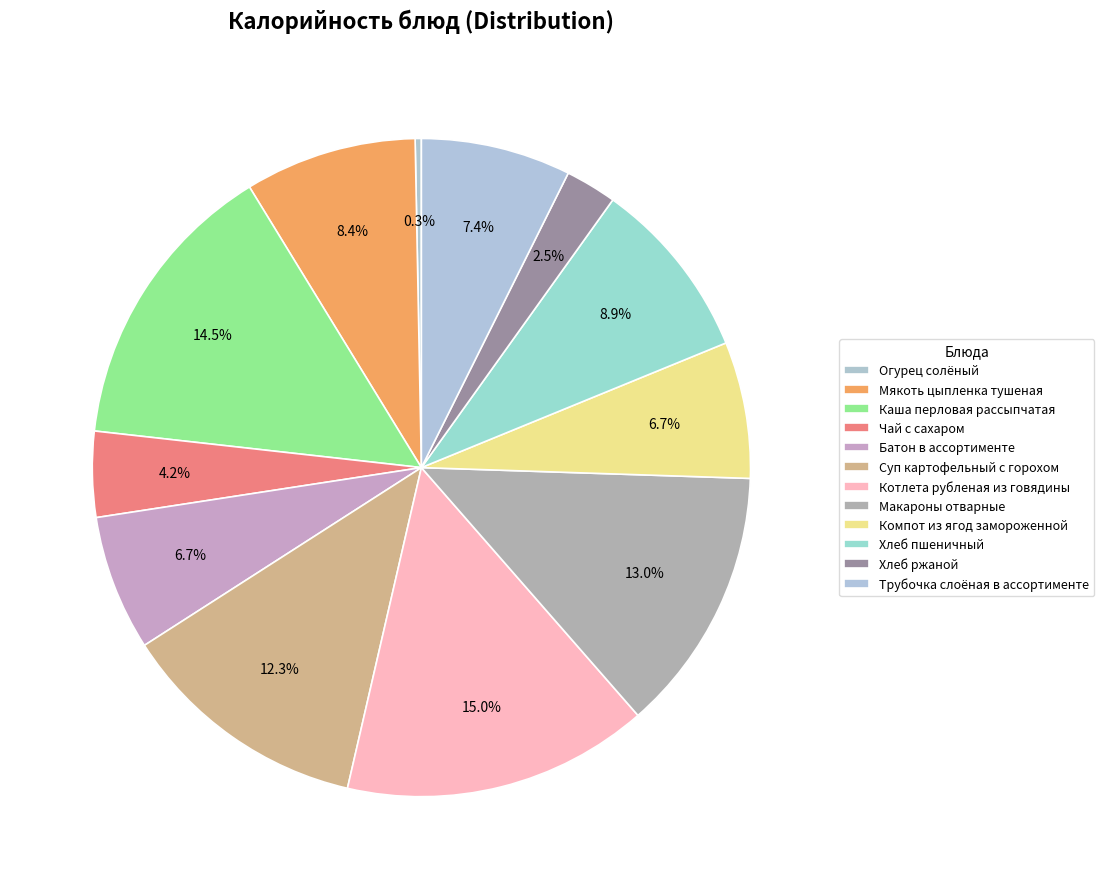

Which slice is the largest?

Котлета рубленая из говядины